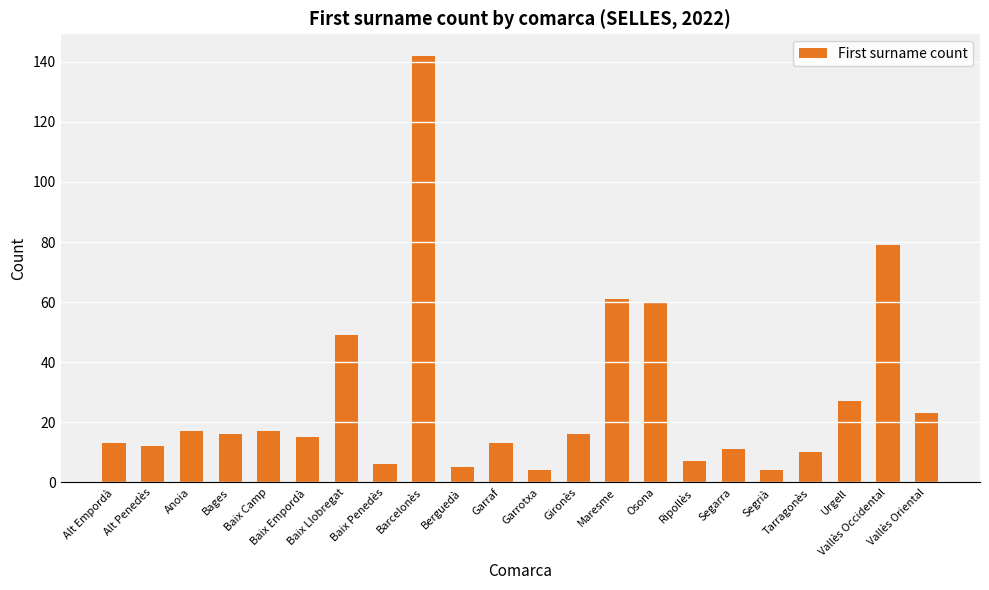

What is the label of the 8th bar from the right?

Osona